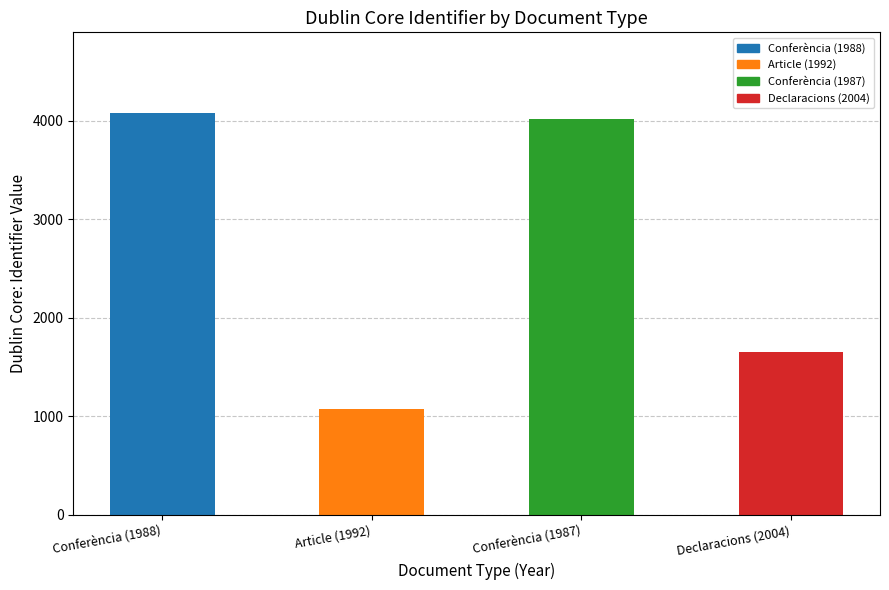

Reading left to right, what are all the values shown in this chart?

Conferència (1988)=4081	Article (1992)=1077	Conferència (1987)=4018	Declaracions (2004)=1648